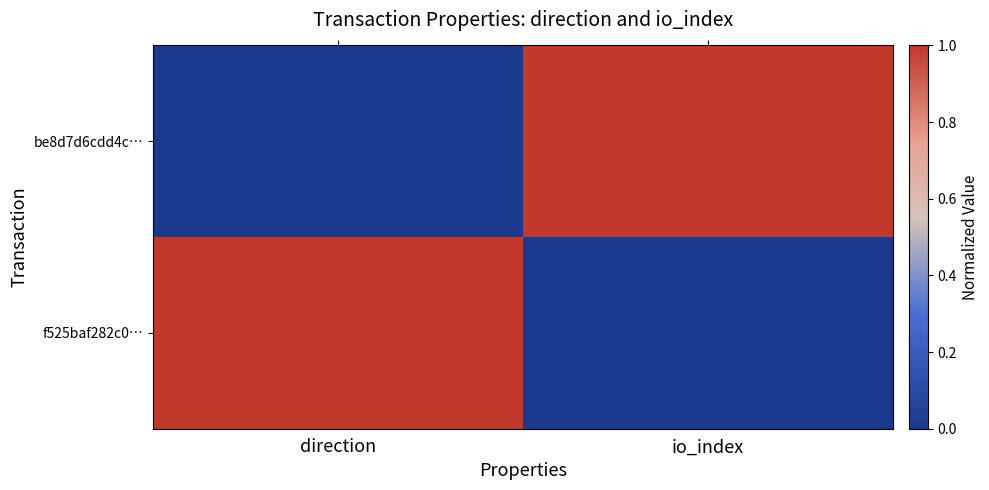

Between direction and io_index, which is larger?

io_index